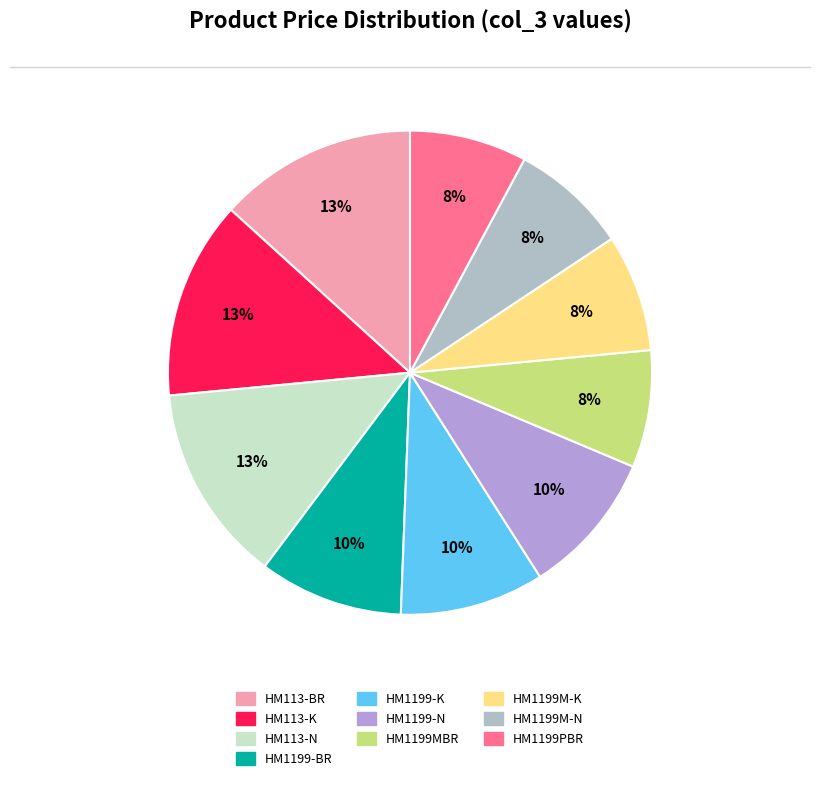

Is it true that HM113-BR is 27% of the pie?

False